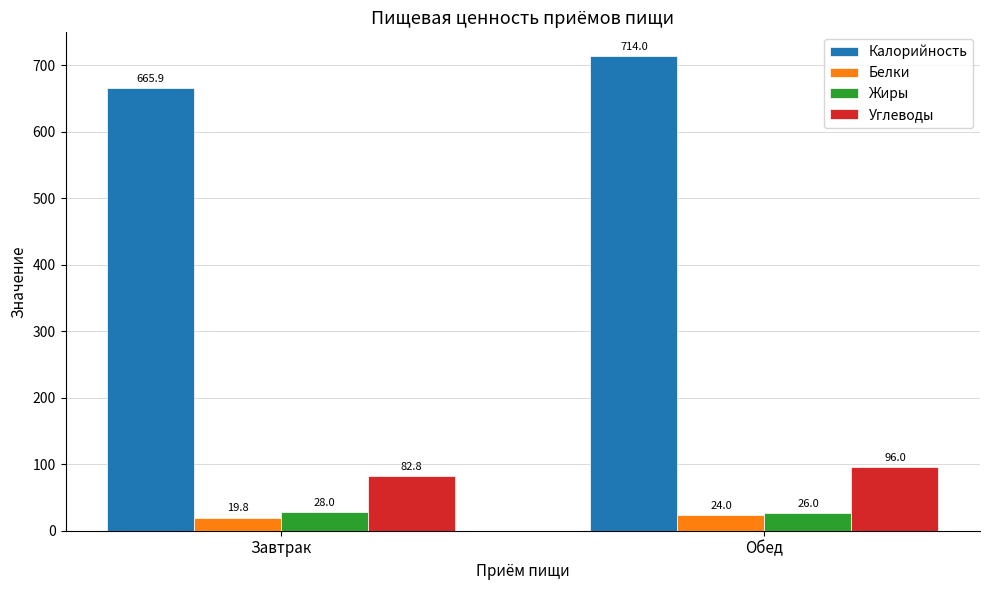

At which category is the sum across all series the highest?

Обед